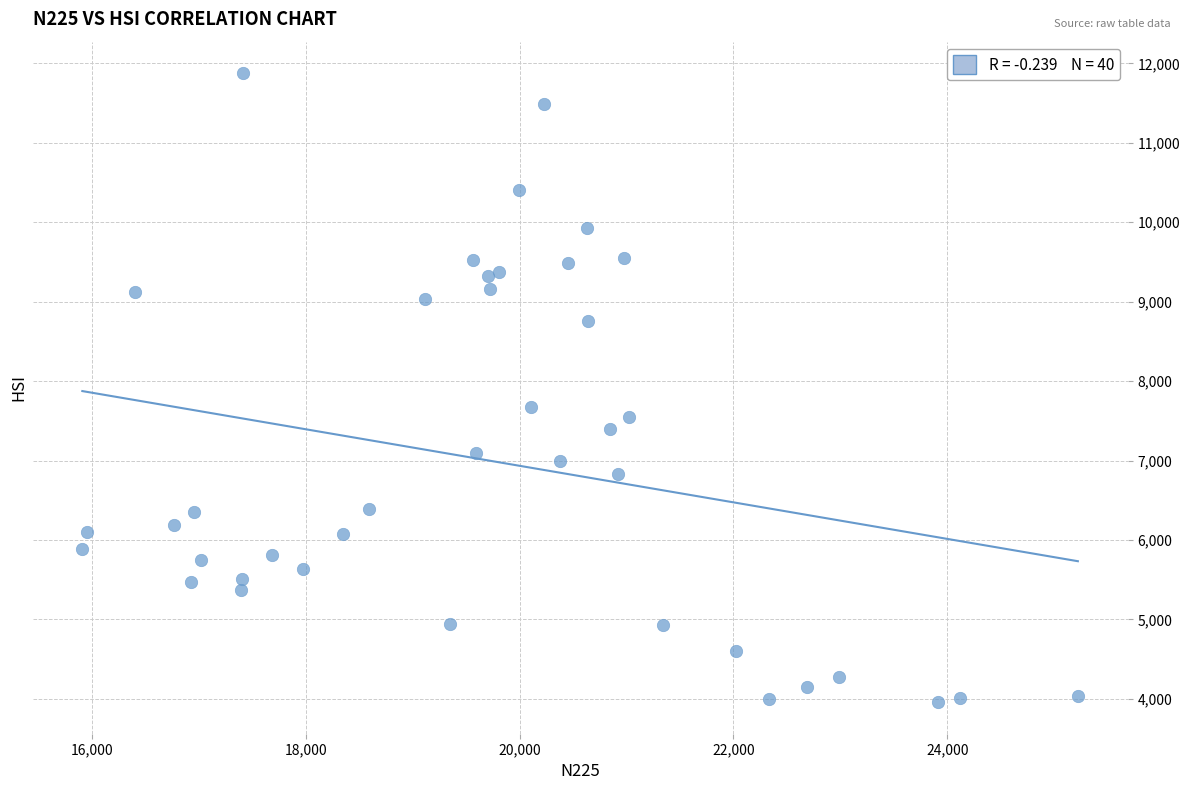

What Y value in the scatter plot is closest to 7917?

7676.2